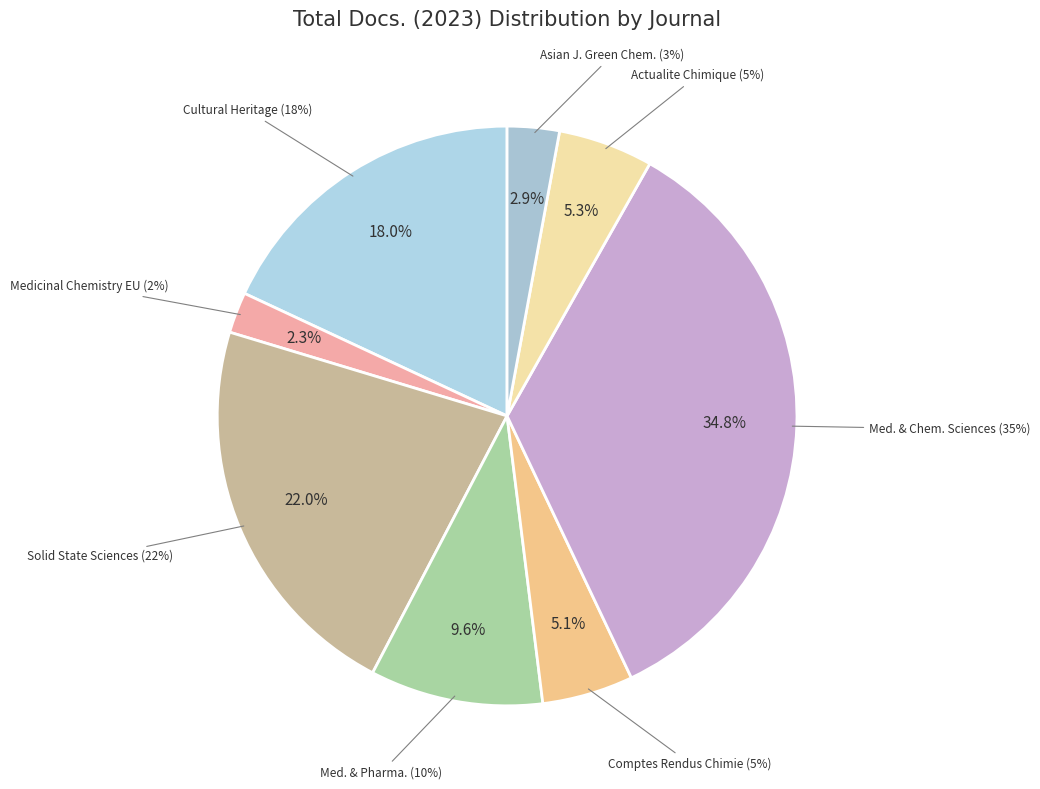

Which category has the biggest portion of the pie?

Journal of Medicinal and Chemical Sciences